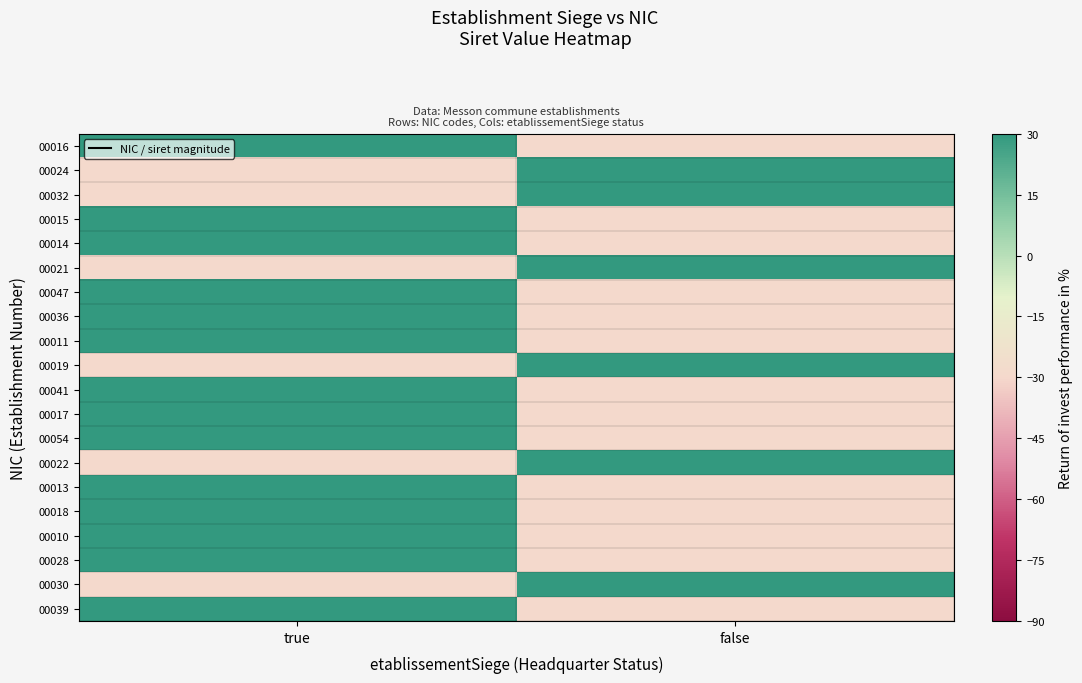

Reading left to right, transcribe all the data shown in this chart.

00016: true=30	false=-30
00024: true=-30	false=30
00032: true=-30	false=30
00015: true=30	false=-30
00014: true=30	false=-30
00021: true=-30	false=30
00047: true=30	false=-30
00036: true=30	false=-30
00011: true=30	false=-30
00019: true=-30	false=30
00041: true=30	false=-30
00017: true=30	false=-30
00054: true=30	false=-30
00022: true=-30	false=30
00013: true=30	false=-30
00018: true=30	false=-30
00010: true=30	false=-30
00028: true=30	false=-30
00030: true=-30	false=30
00039: true=30	false=-30